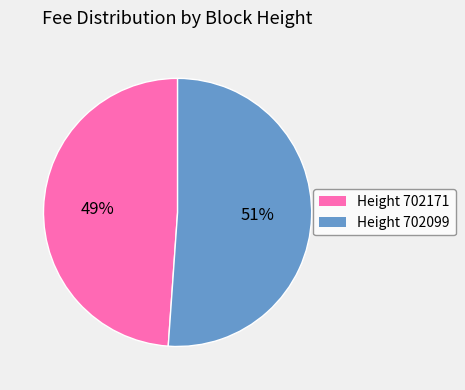

To the nearest percent, what is the average slice percentage?

50%